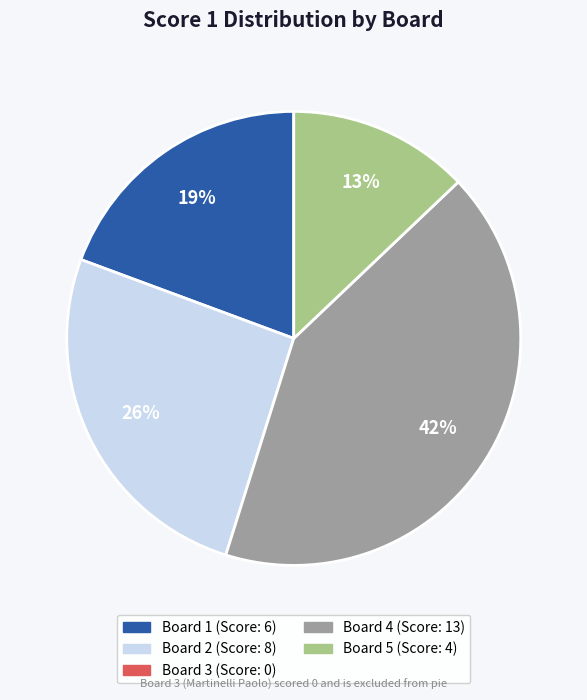

To the nearest percent, what is the difference between the largest and smallest slice percentages?

29%